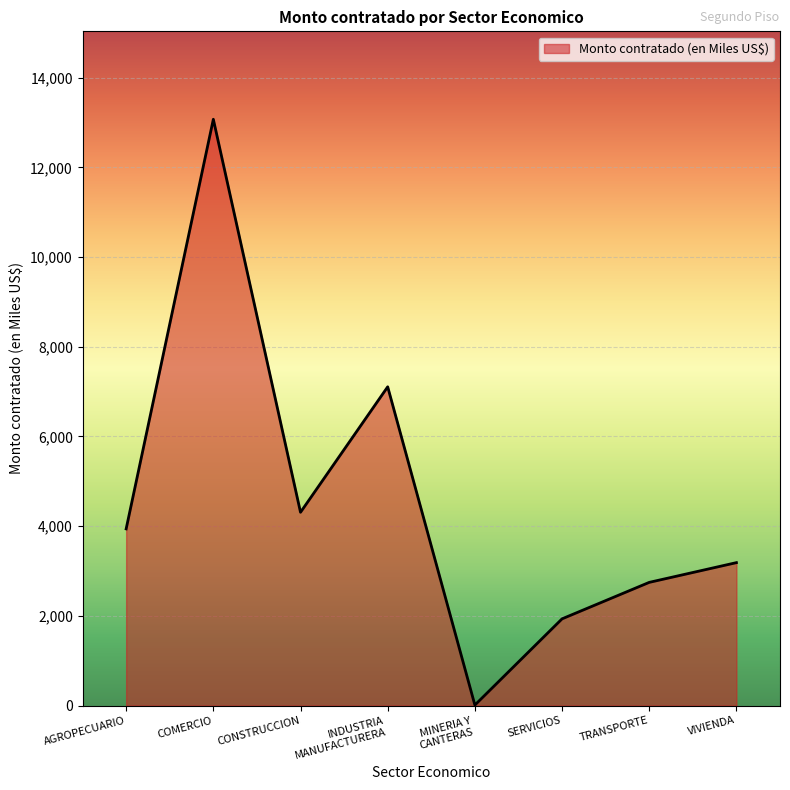

The value at MINERIA Y
CANTERAS is 10.5. True or false?

True